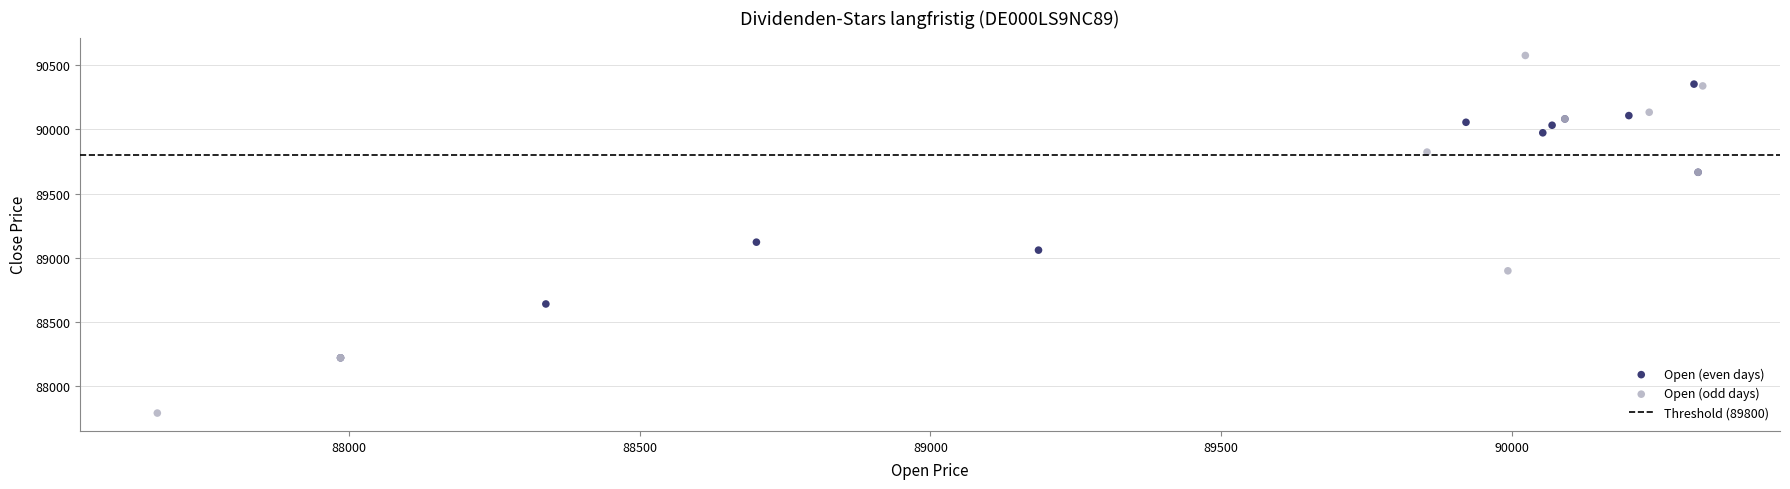

Which series contains the lowest Y value?

Open (odd days)